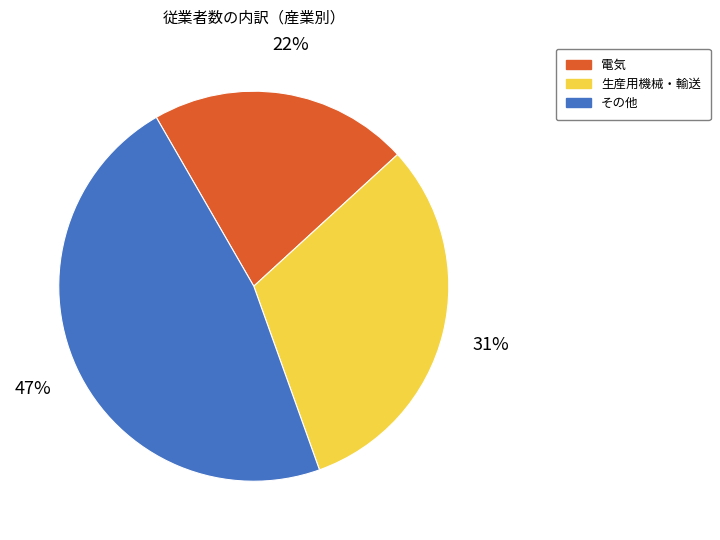

Is there a majority slice in this chart?

No